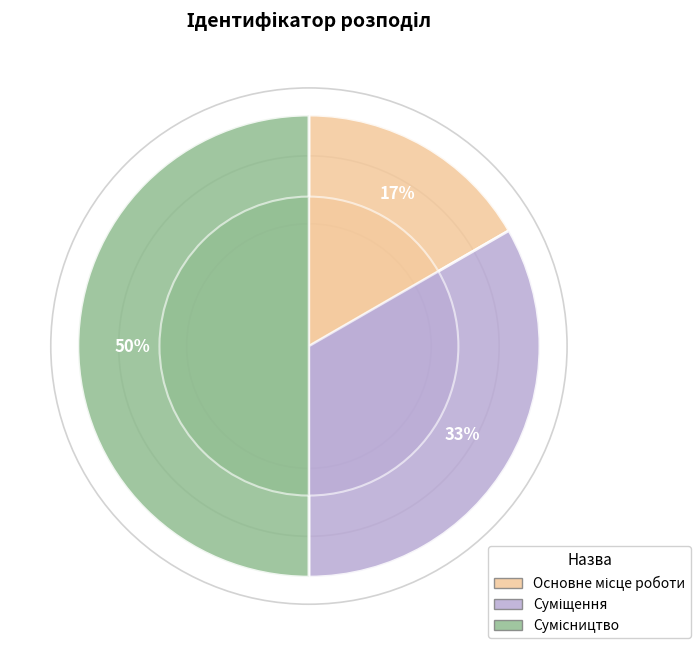

How many slices are in this pie chart?

3